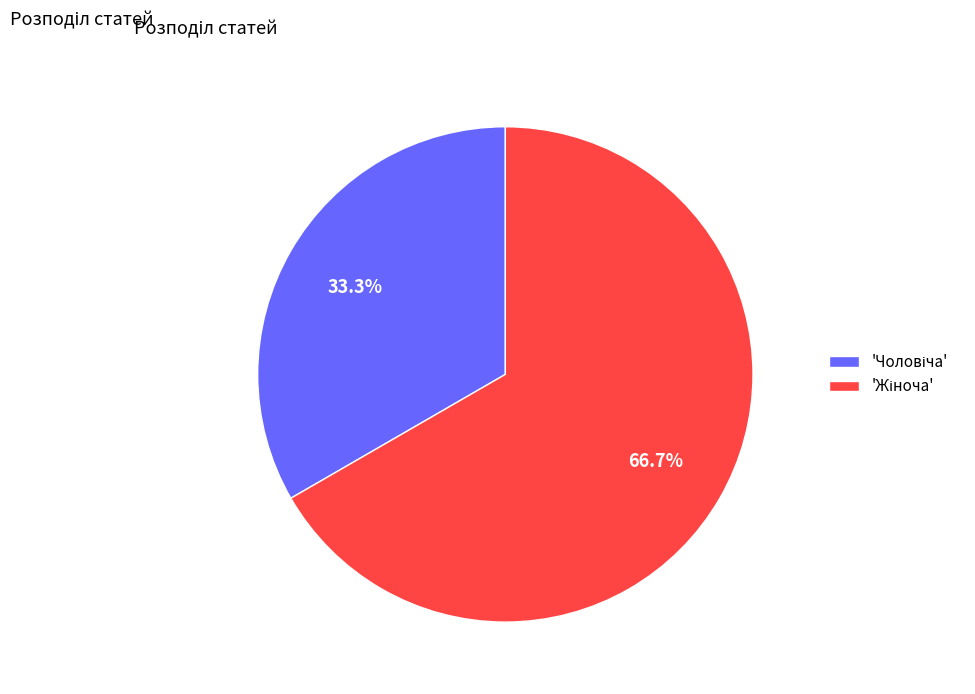

Is there any slice that represents more than half of the pie?

Yes